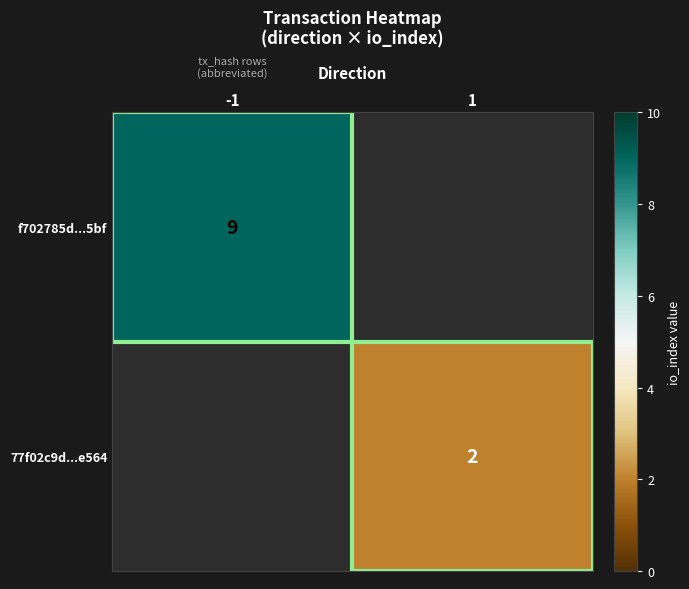

Is it true that 77f02c9d...e564 equals 0.5 at 1?

False